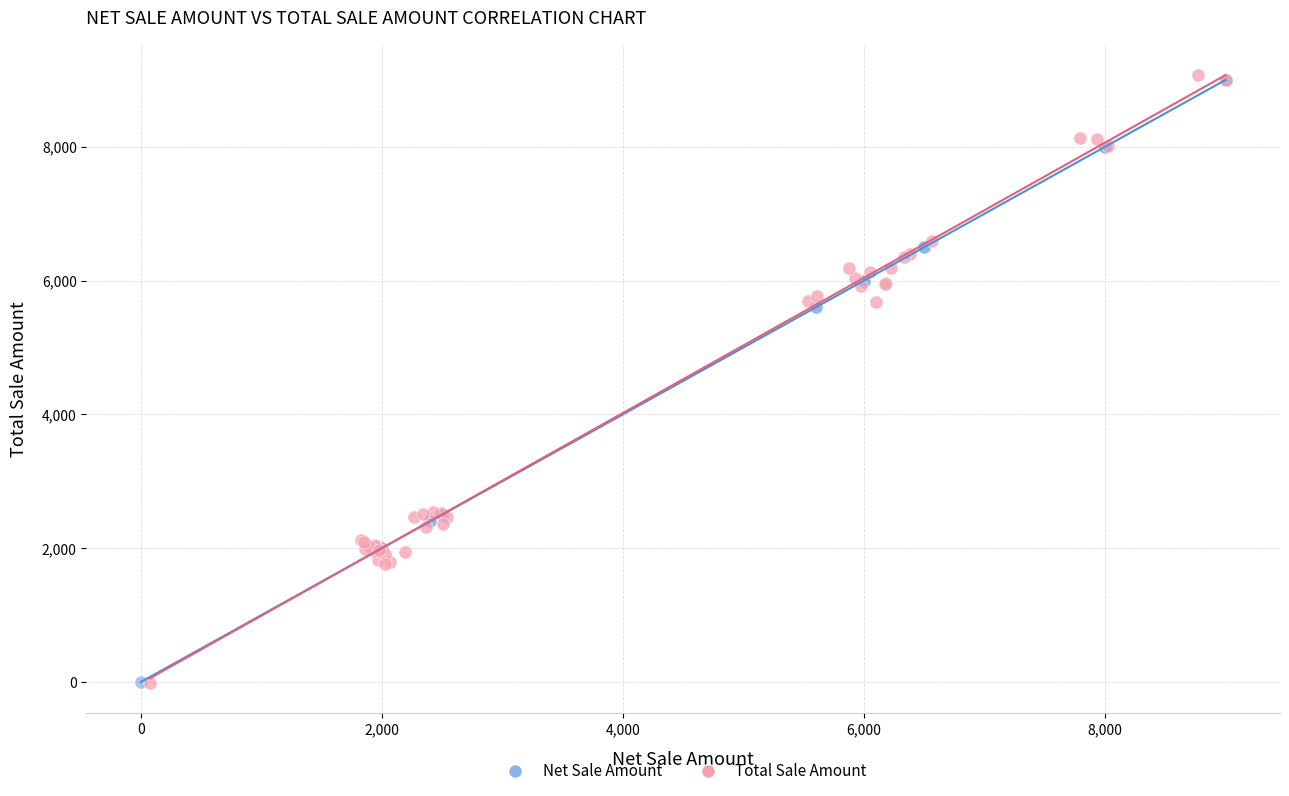

Which series has the largest Y range (max minus min)?

Total Sale Amount